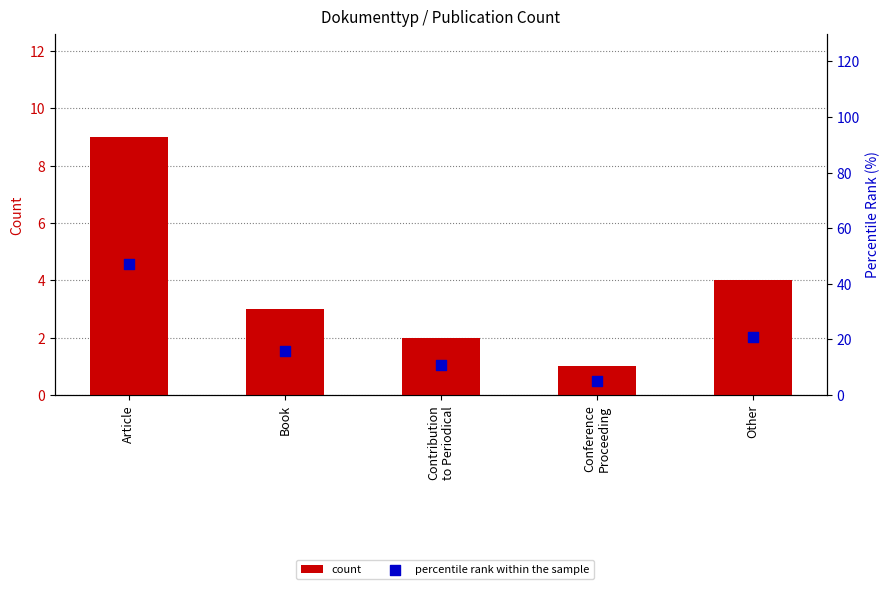

Which series contains the lowest Y value?

count